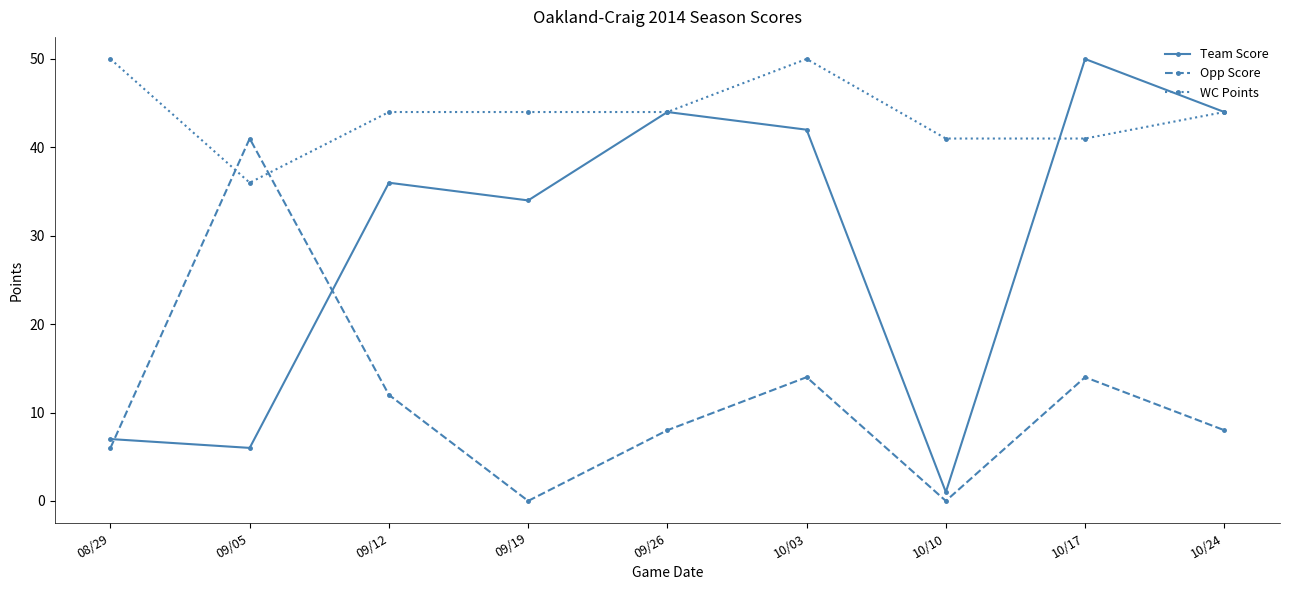

Does the chart display data point markers on the line(s)?

Yes